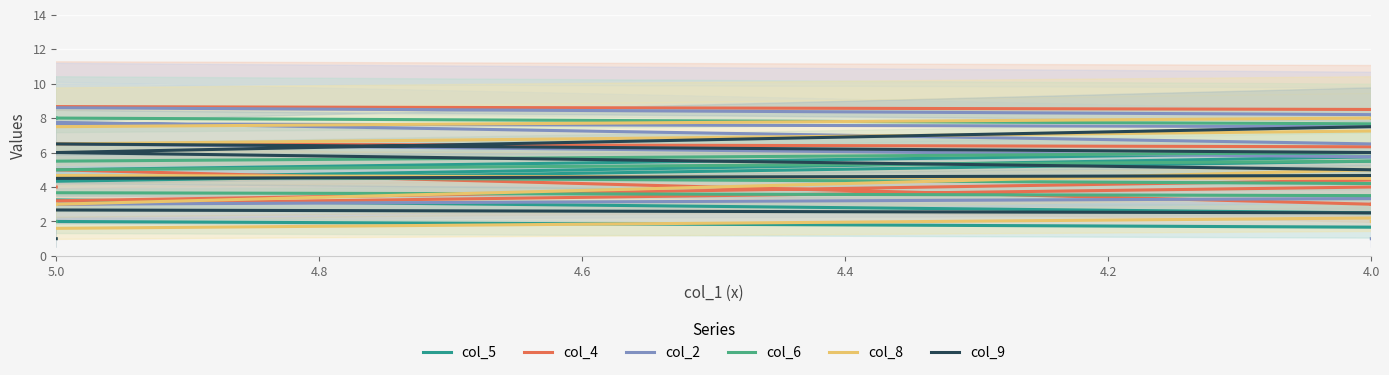

What is the label of the 8th point from the right?

4.2